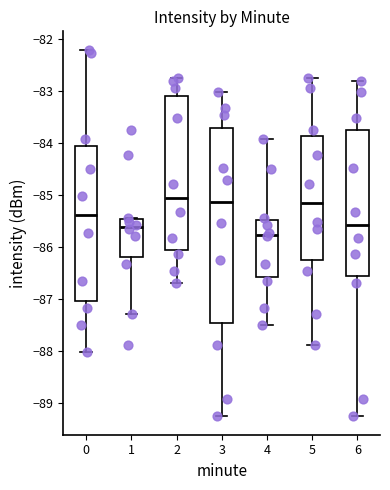

Comparing the boxes themselves (not the whiskers), which one is the tallest?

3